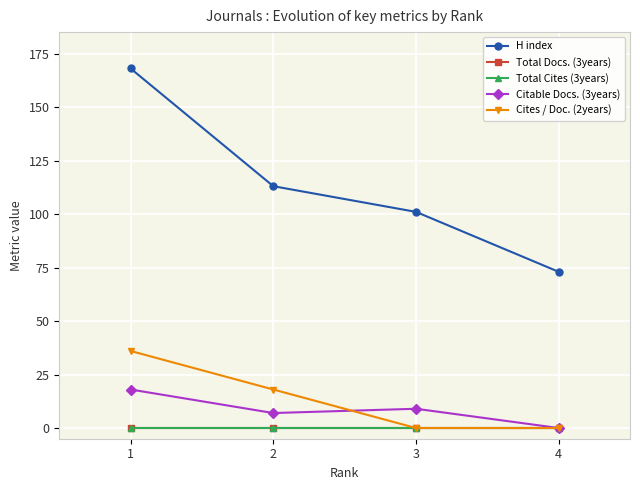

True or false: Total Docs. (3years) and Citable Docs. (3years) cross at least once.

False